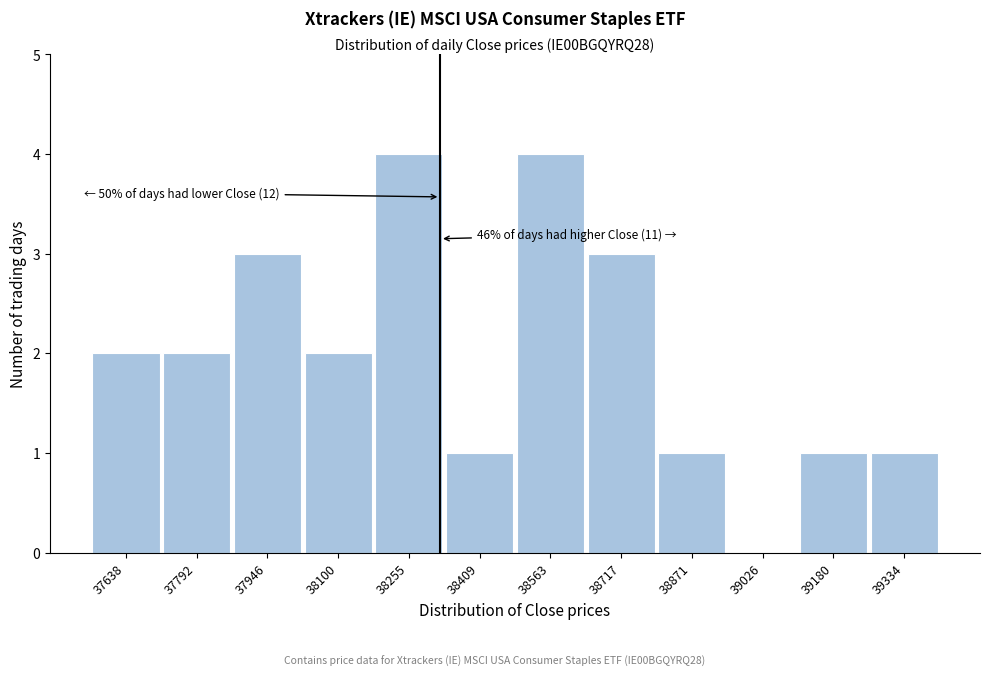

Reading left to right, what are all the values shown in this chart?

37638=2	37792=2	37946=3	38100=2	38255=4	38409=1	38563=4	38717=3	38871=1	39026=0	39180=1	39334=1